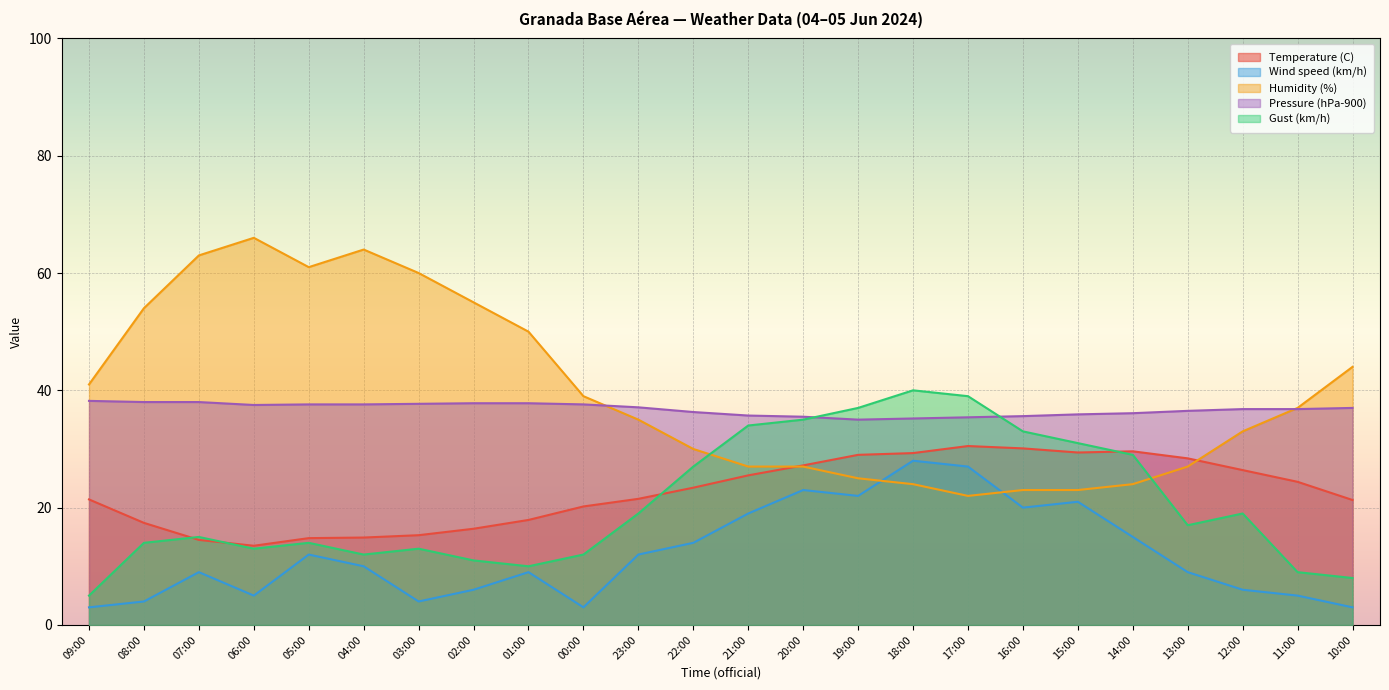

Reading left to right, transcribe all the data shown in this chart.

Temperature (C): 21.4	17.4	14.5	13.5	14.8	14.9	15.3	16.4	17.9	20.2	21.5	23.4	25.5	27.2	29.0	29.3	30.5	30.1	29.4	29.6	28.4	26.4	24.4	21.3
Wind speed (km/h): 3.0	4.0	9.0	5.0	12.0	10.0	4.0	6.0	9.0	3.0	12.0	14.0	19.0	23.0	22.0	28.0	27.0	20.0	21.0	15.0	9.0	6.0	5.0	3.0
Humidity (%): 41.0	54.0	63.0	66.0	61.0	64.0	60.0	55.0	50.0	39.0	35.0	30.0	27.0	27.0	25.0	24.0	22.0	23.0	23.0	24.0	27.0	33.0	37.0	44.0
Pressure (hPa-900): 38.2	38.0	38.0	37.5	37.6	37.6	37.7	37.8	37.8	37.6	37.1	36.3	35.7	35.5	35.0	35.2	35.4	35.6	35.9	36.1	36.5	36.8	36.8	37.0
Gust (km/h): 5.0	14.0	15.0	13.0	14.0	12.0	13.0	11.0	10.0	12.0	19.0	27.0	34.0	35.0	37.0	40.0	39.0	33.0	31.0	29.0	17.0	19.0	9.0	8.0